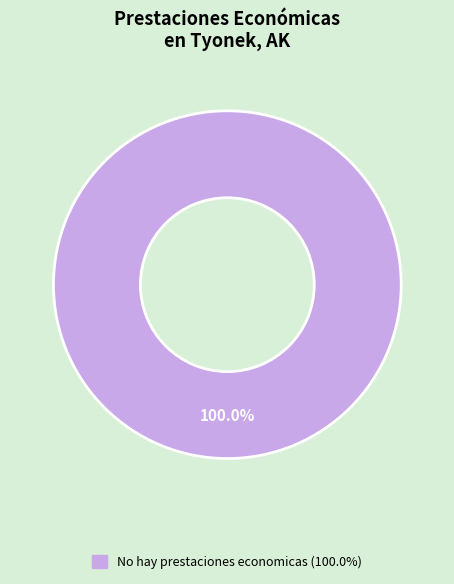

Is there a majority slice in this chart?

Yes